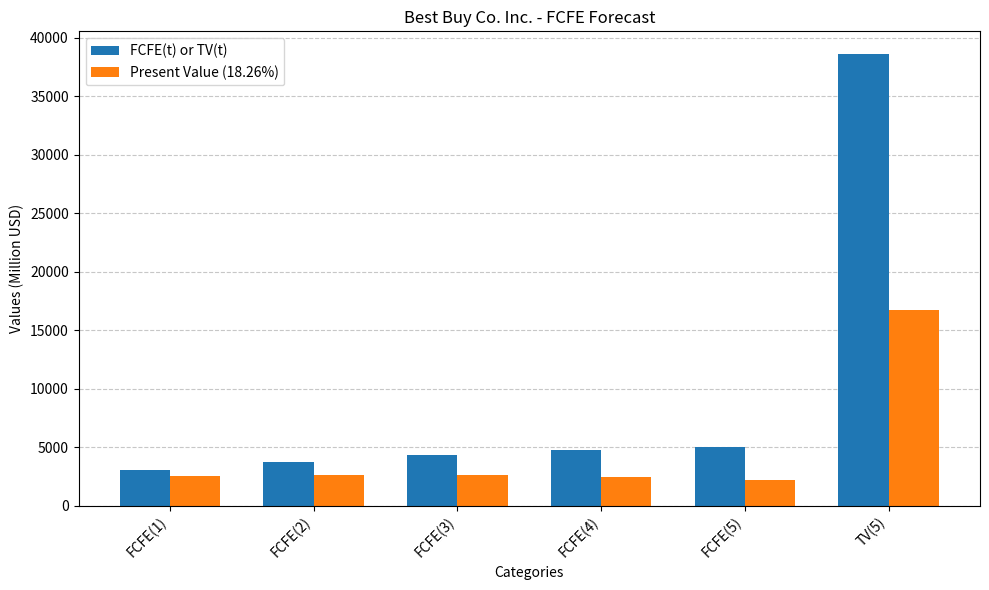

True or false: FCFE(t) or TV(t) has a value of 1536 at FCFE(3).

False